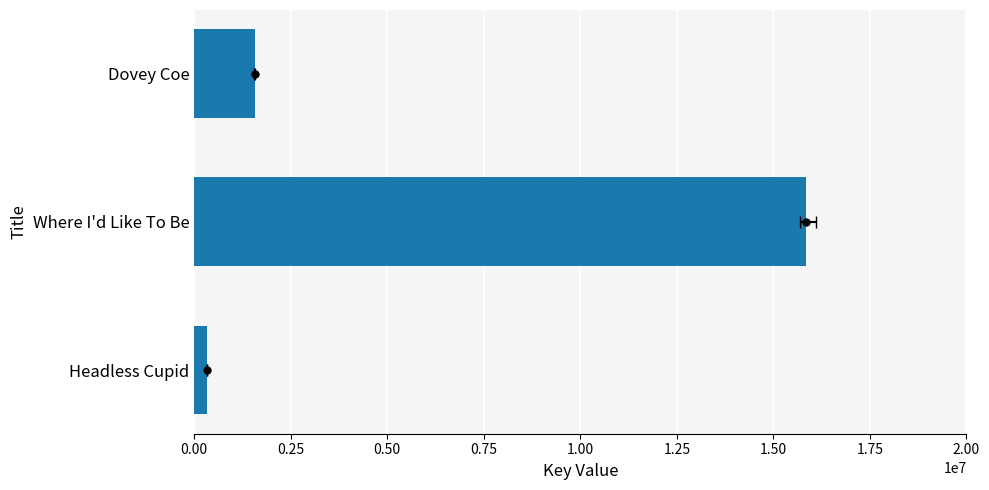

How many categories are shown in the chart?

3